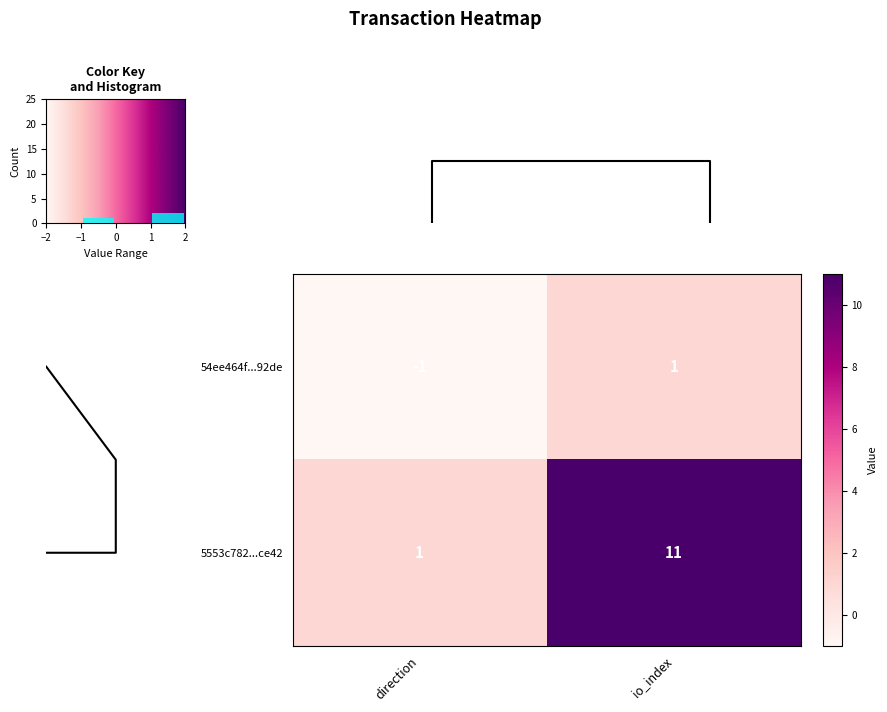

What is the difference between the 54ee464f...92de values at direction and io_index?

2